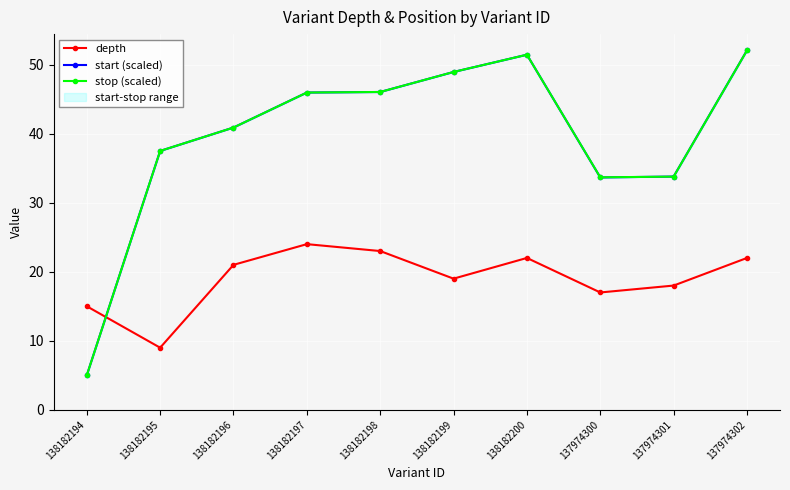

What is the value of the stop (scaled) point at the 8th from the left?

33.7